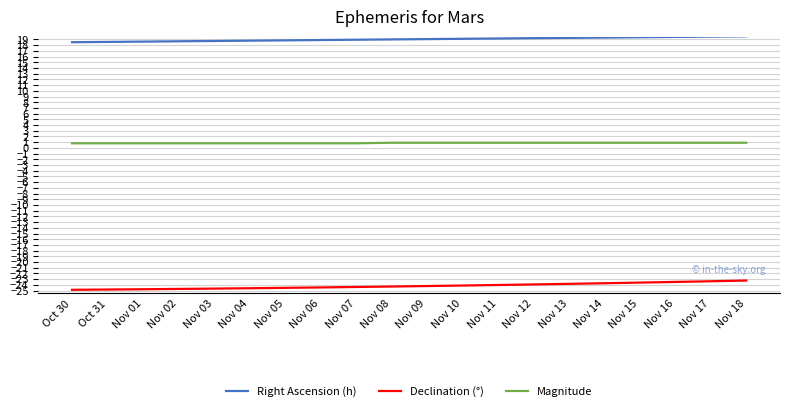

What is the difference between the maximum and minimum values in the Declination (°) series?

1.6